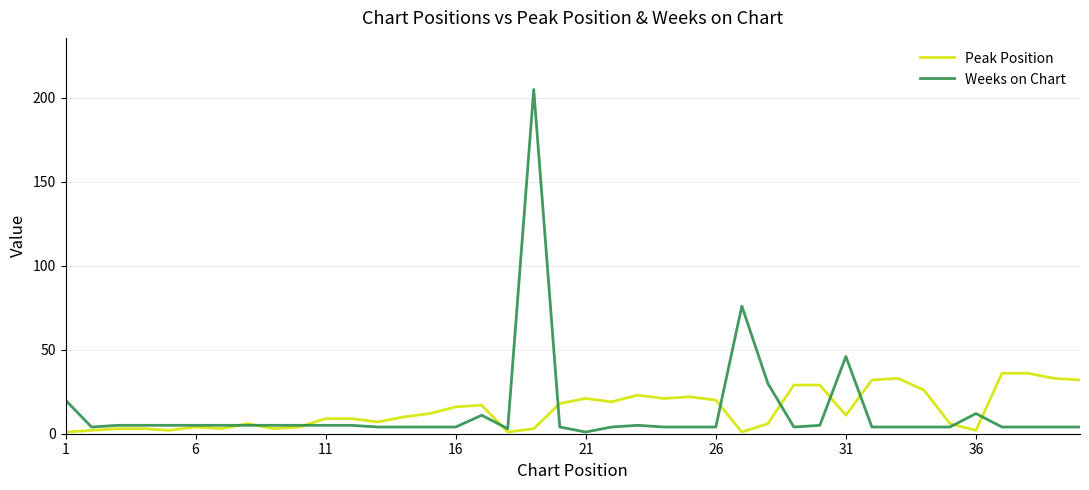

What is the greatest value displayed?

205